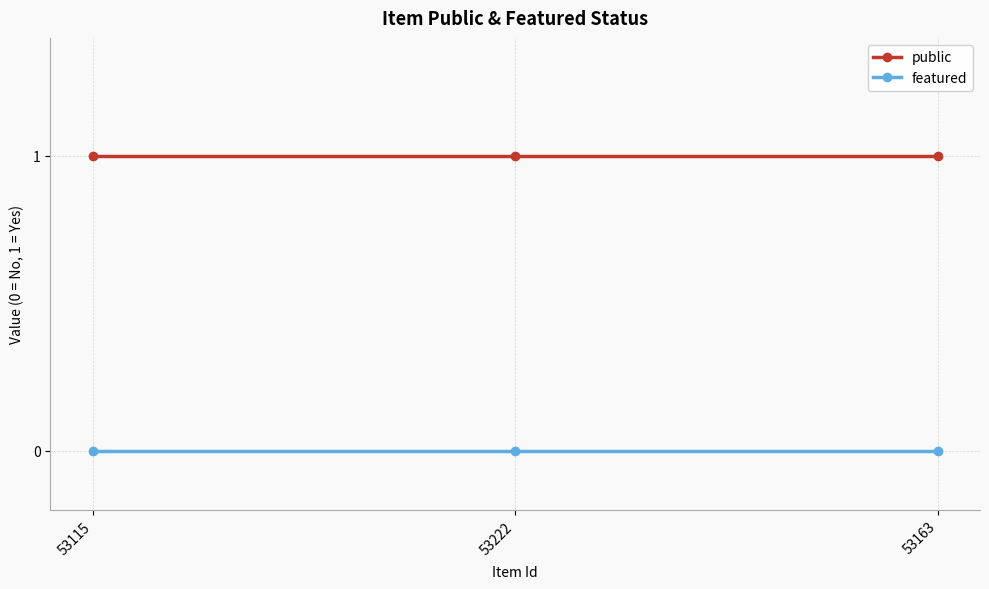

What position from the left is 53115?

1